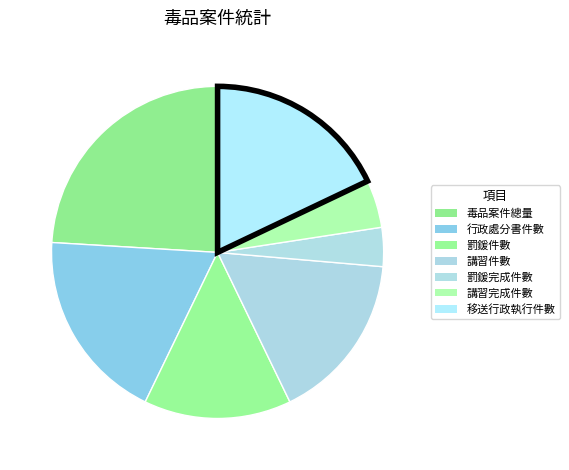

What is the change in value from 毒品案件總量 to 罰鍰完成件數?

-96